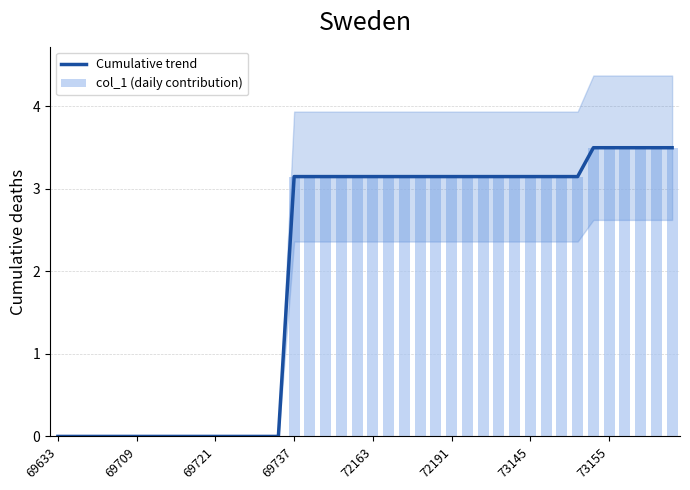

What is the maximum value shown in the chart?

3.5